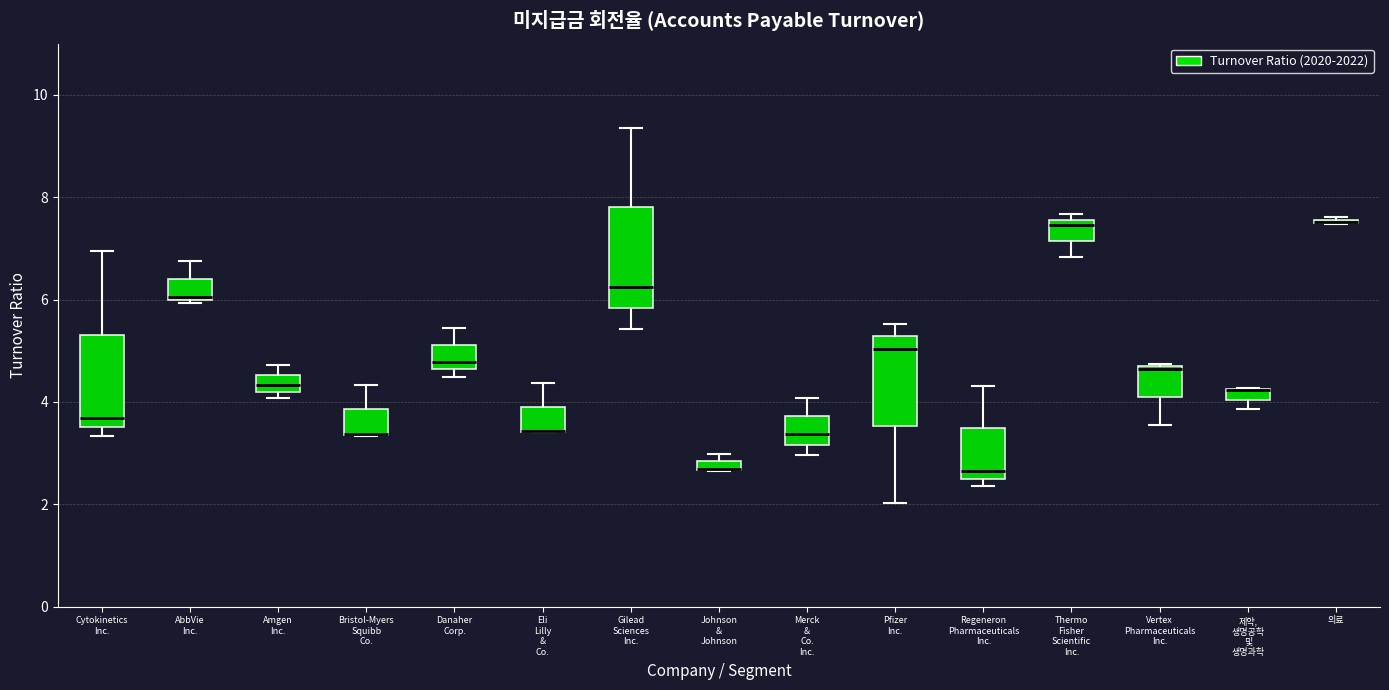

Where is the lower edge of the box for 제약, 생명공학 및 생명과학 on the y-axis? The values are not printed on the chart, so give them approximately, as read against the axis.

4.0